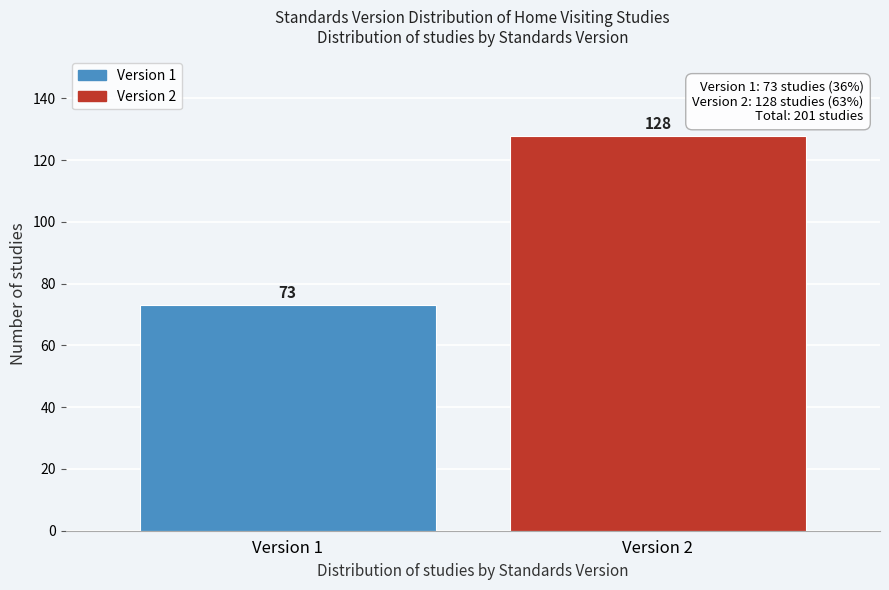

Reading left to right, what are all the values shown in this chart?

Version 1=73	Version 2=128